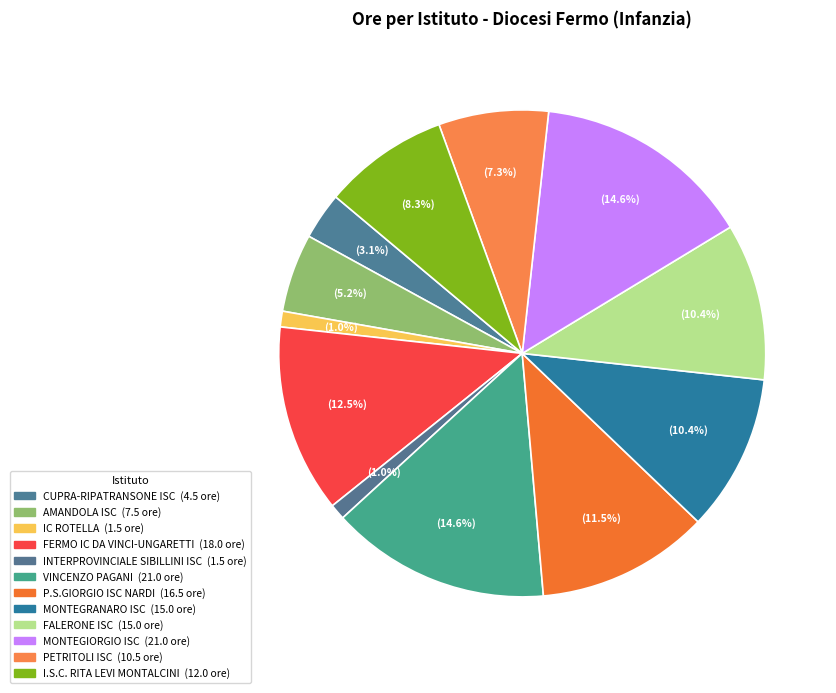

What portion of the pie excludes P.S.GIORGIO ISC NARDI?

88.5%